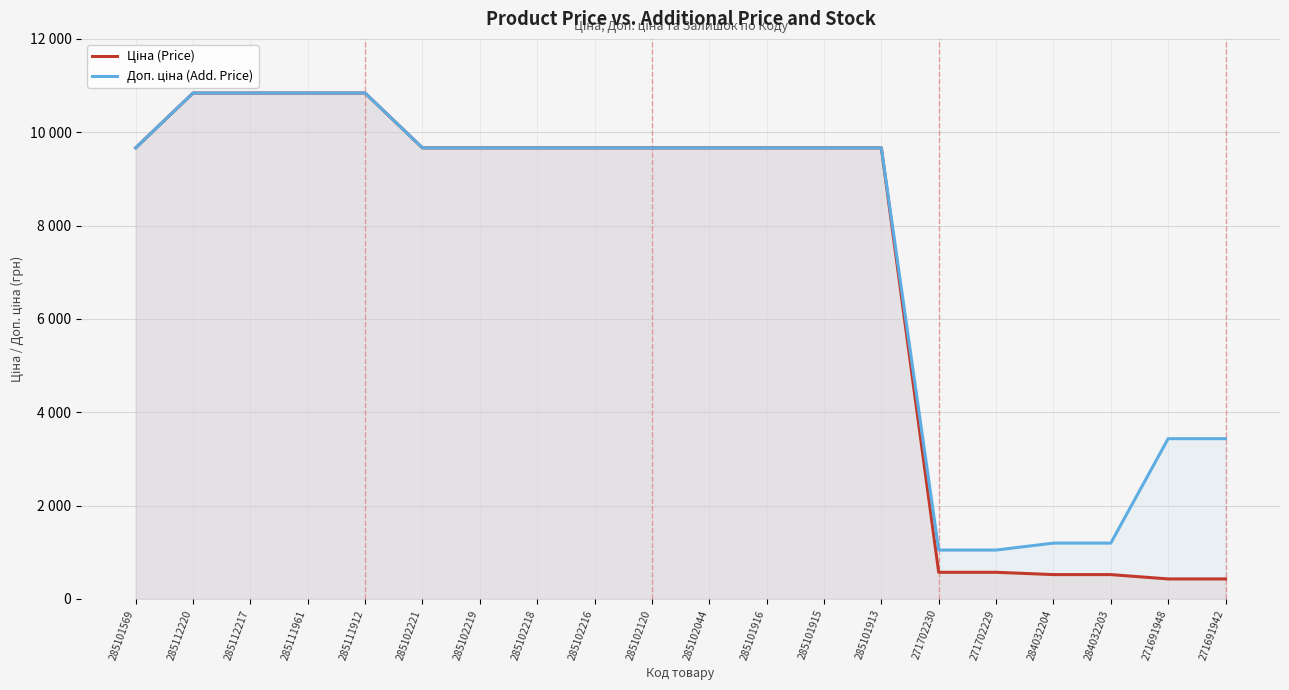

True or false: Ціна (Price) has more than 1 interior local peaks.

False